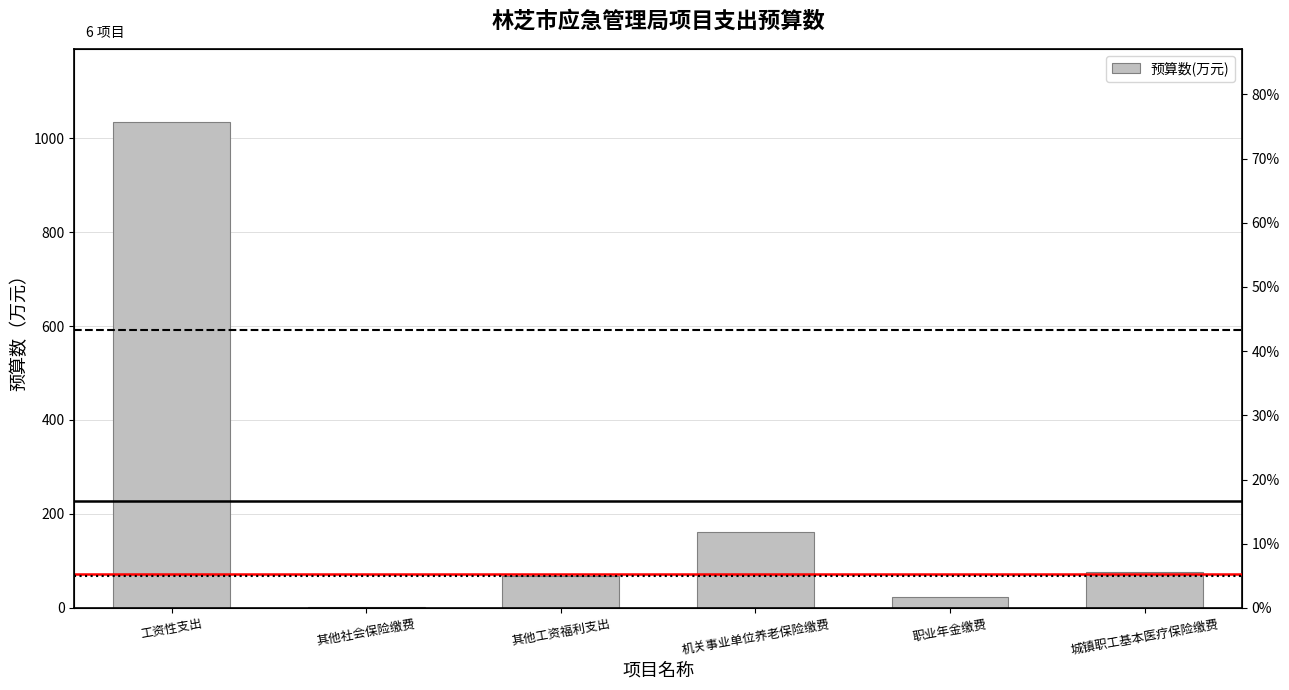

Rank the categories by value from highest to lowest.

工资性支出, 机关事业单位养老保险缴费, 城镇职工基本医疗保险缴费, 其他工资福利支出, 职业年金缴费, 其他社会保险缴费